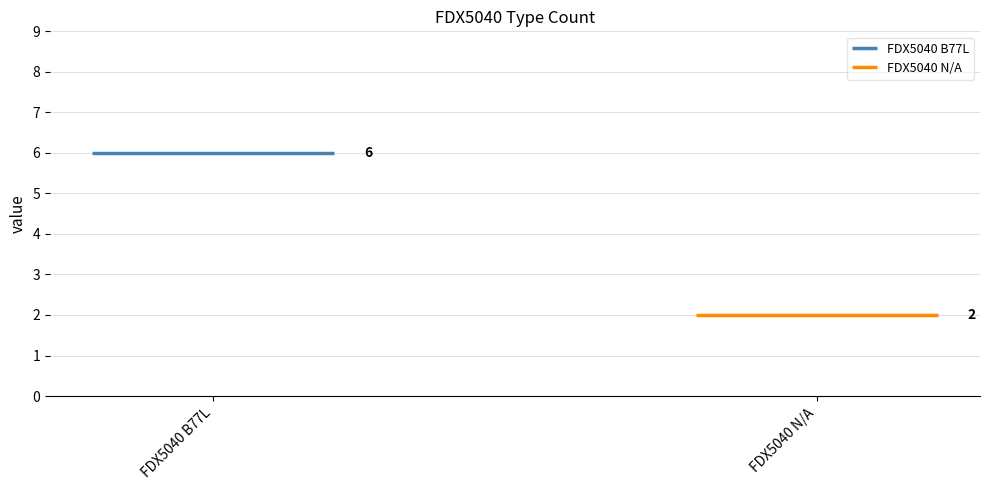

What is the change in value from FDX5040 B77L to FDX5040 N/A?

-4